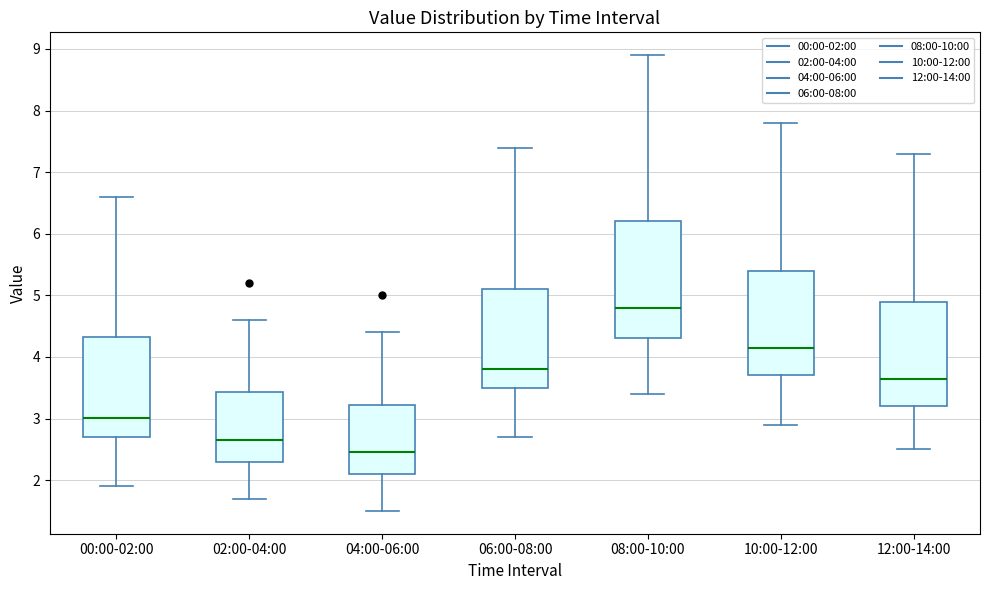

Which box has the lowest median line?

04:00-06:00